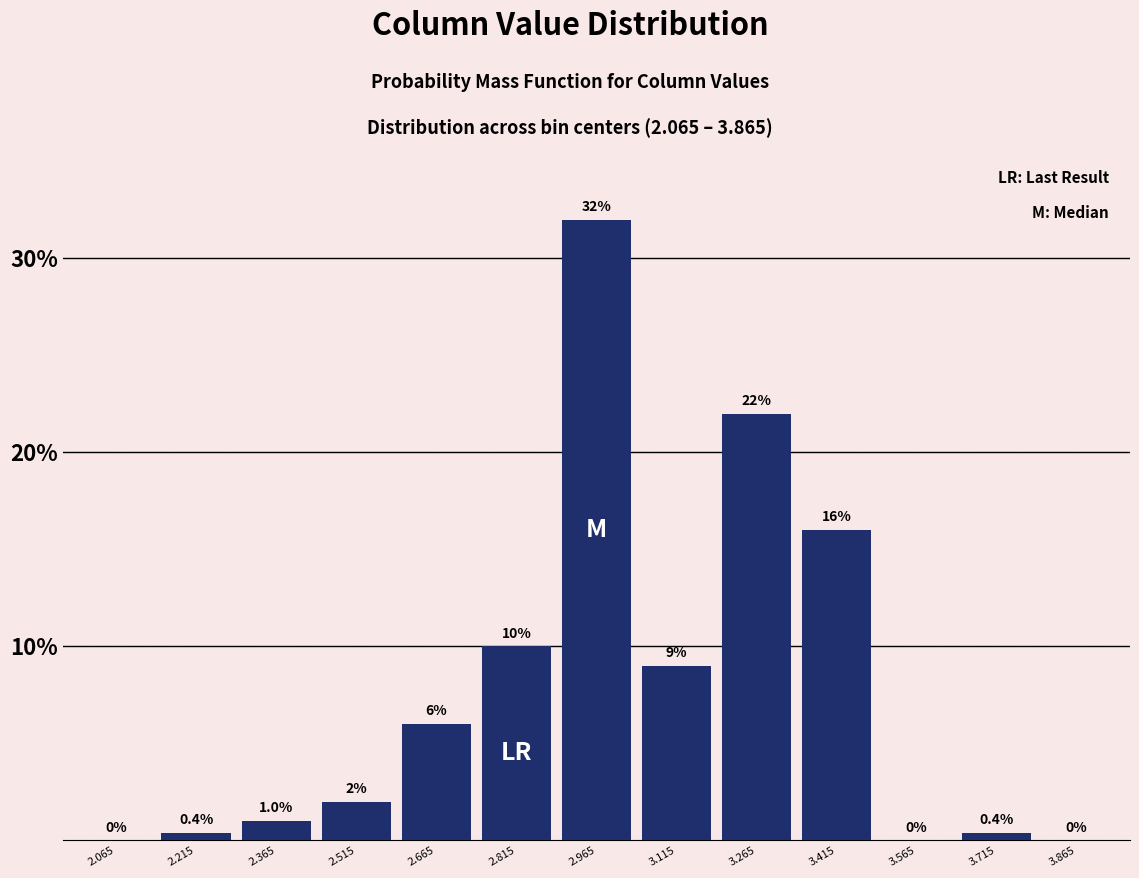

Reading left to right, what are all the values shown in this chart?

2.065=0.0	2.215=0.4	2.365=1.0	2.515=2.0	2.665=6.0	2.815=10.0	2.965=32.0	3.115=9.0	3.265=22.0	3.415=16.0	3.565=0.0	3.715=0.4	3.865=0.0